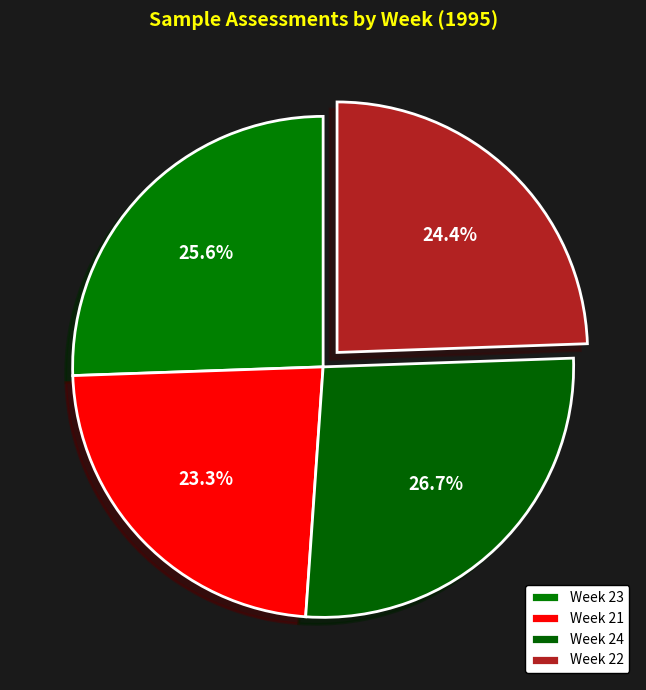

The Week 23 slice represents 33% of the pie. True or false?

False